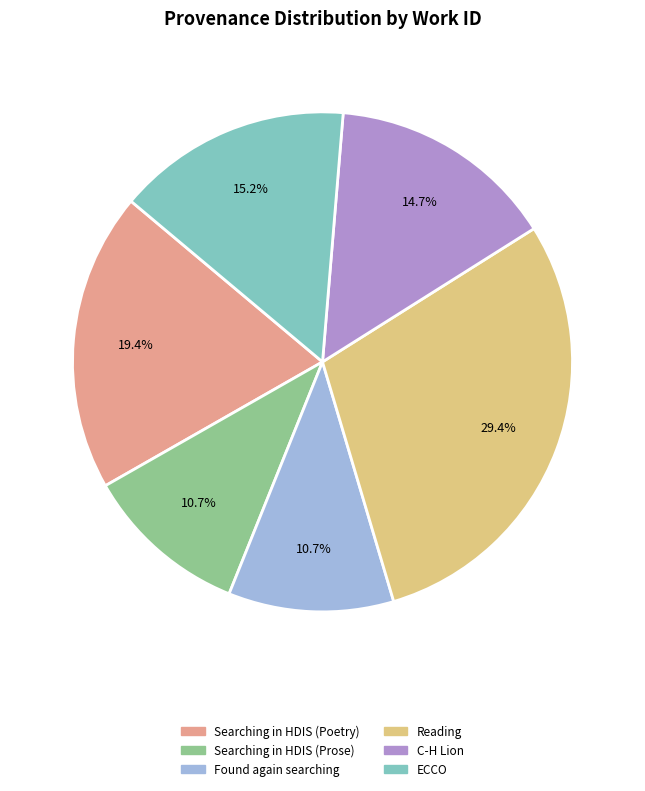

To the nearest percent, what is the combined percentage of Searching in HDIS (Poetry) and Searching in HDIS (Prose)?

30%